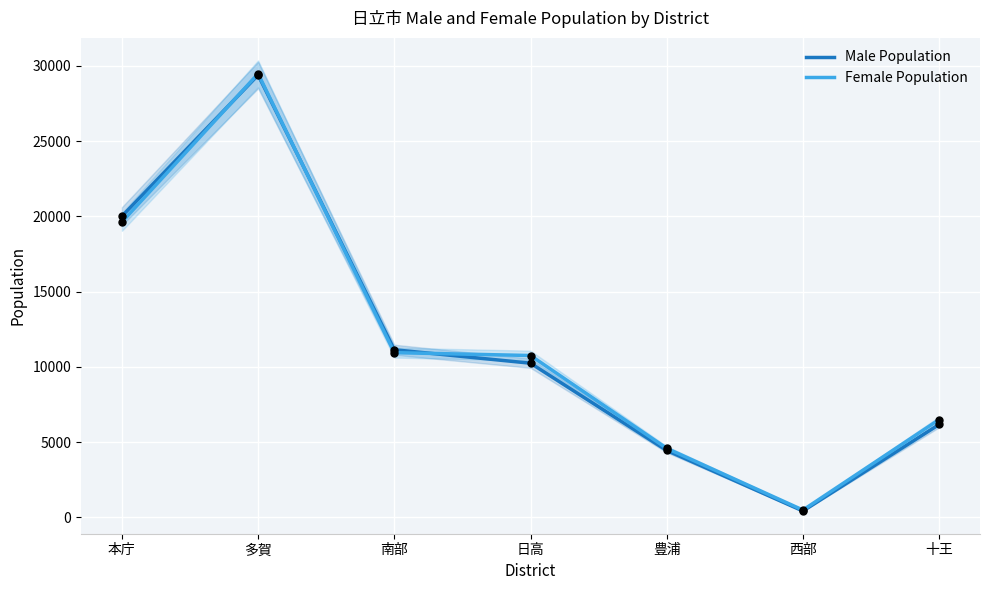

What is the total value across all series at 多賀?

58855